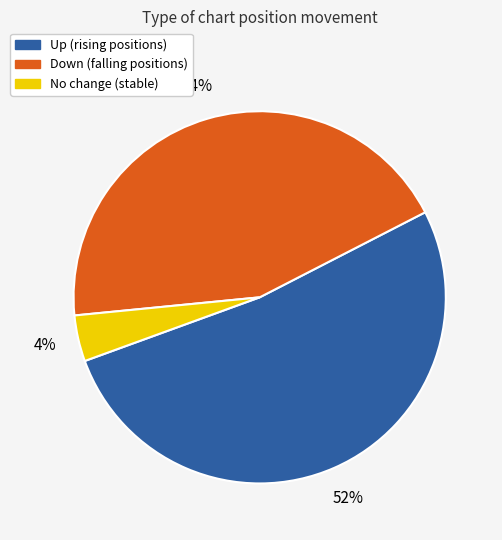

To the nearest percent, what percentage of the pie is Down (falling positions)?

44%